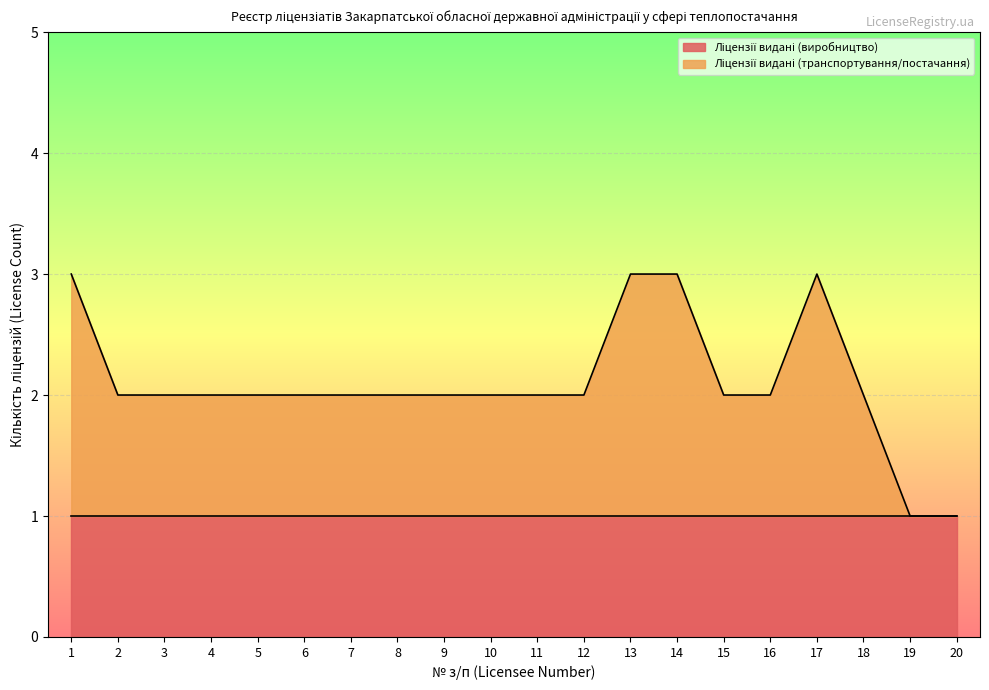

True or false: there are more than 1 points higher than both neighbors.

False